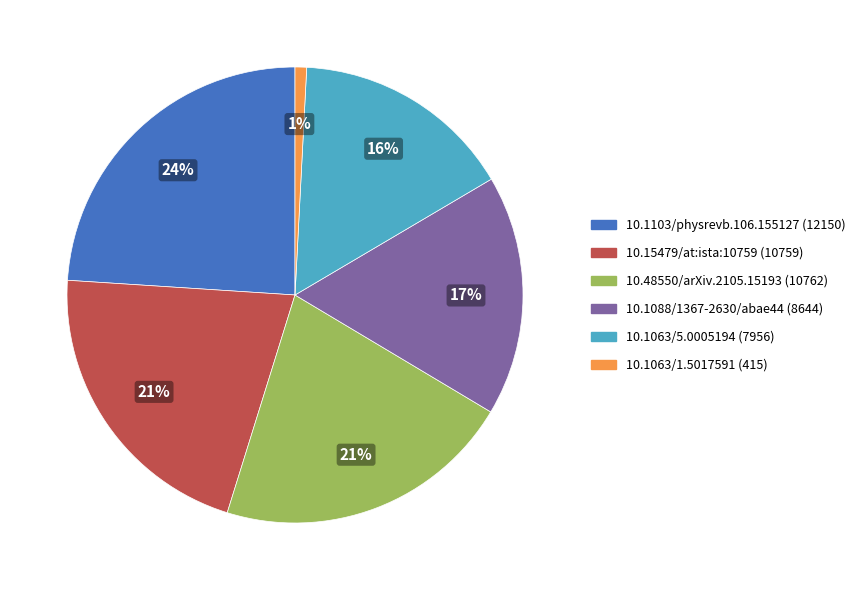

Do 10.1103/physrevb.106.155127 and 10.1088/1367-2630/abae44 together represent more than half of the pie?

No